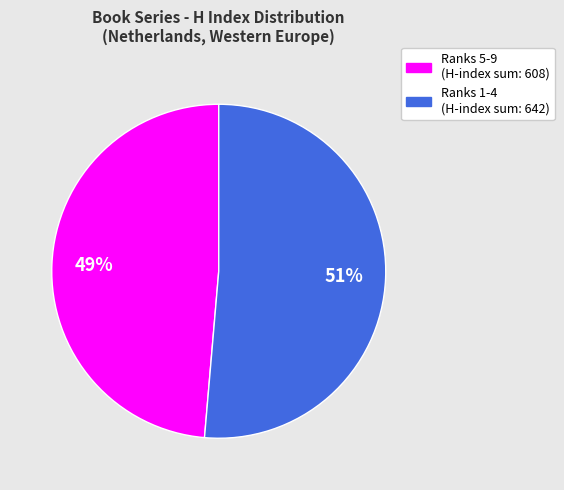

Does any single category account for the majority?

Yes